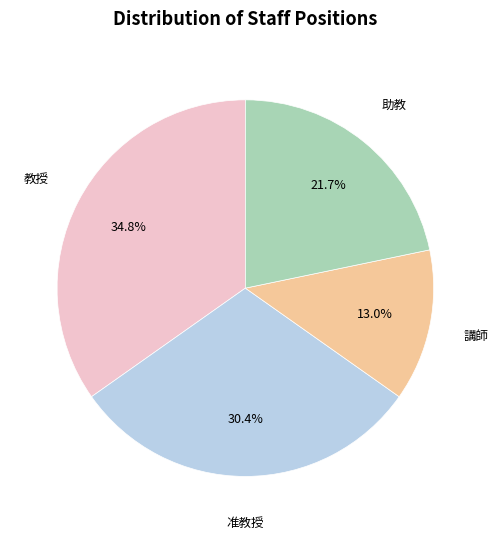

Is there a majority slice in this chart?

No